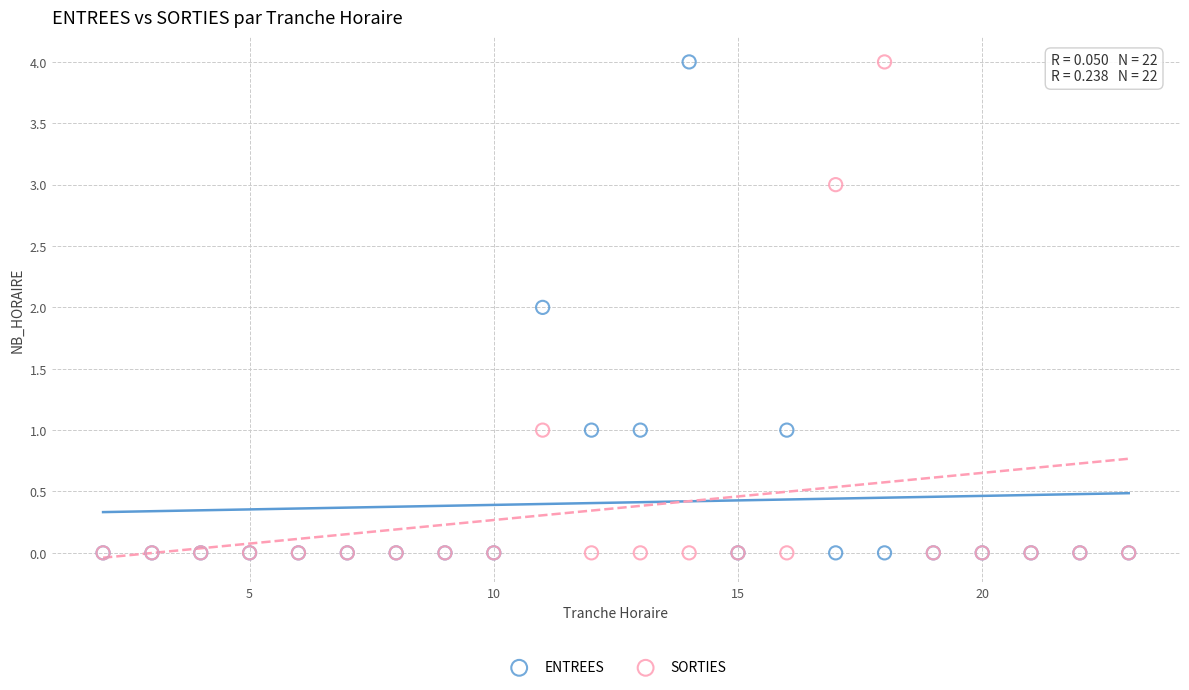

What are all the series names shown in the legend?

ENTREES, SORTIES